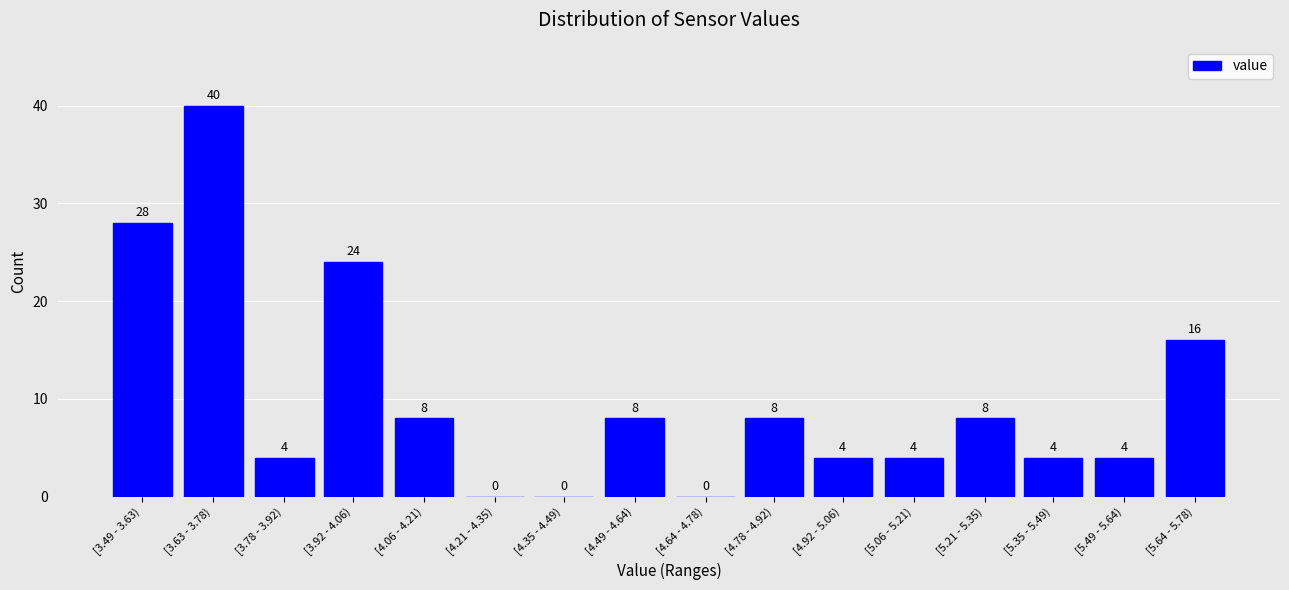

Reading left to right, what are all the values shown in this chart?

[3.49 - 3.63)=28	[3.63 - 3.78)=40	[3.78 - 3.92)=4	[3.92 - 4.06)=24	[4.06 - 4.21)=8	[4.21 - 4.35)=0	[4.35 - 4.49)=0	[4.49 - 4.64)=8	[4.64 - 4.78)=0	[4.78 - 4.92)=8	[4.92 - 5.06)=4	[5.06 - 5.21)=4	[5.21 - 5.35)=8	[5.35 - 5.49)=4	[5.49 - 5.64)=4	[5.64 - 5.78)=16